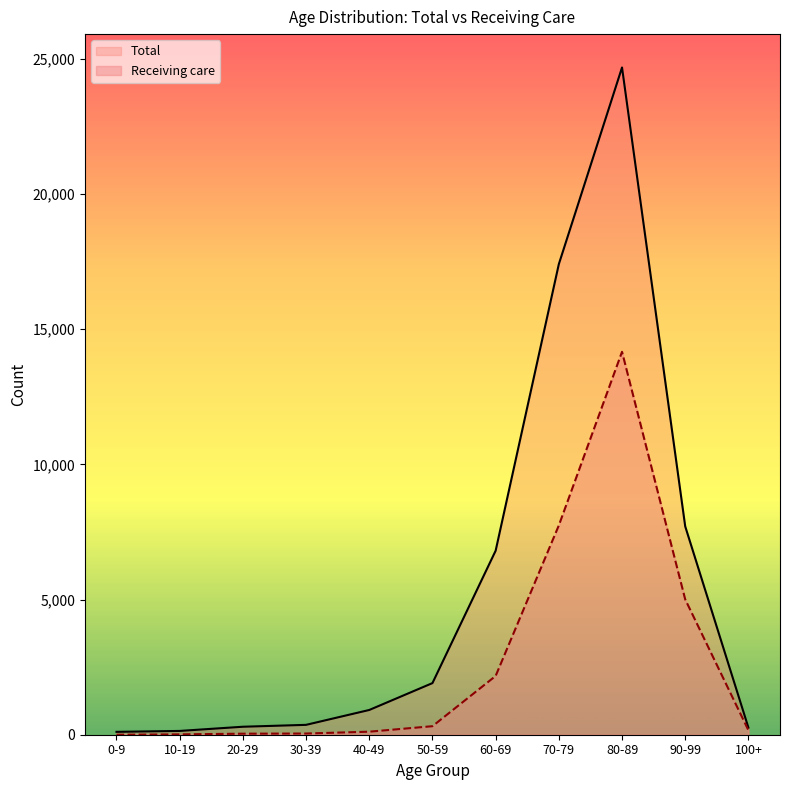

Which series changed the most between 0-9 and 40-49?

Total